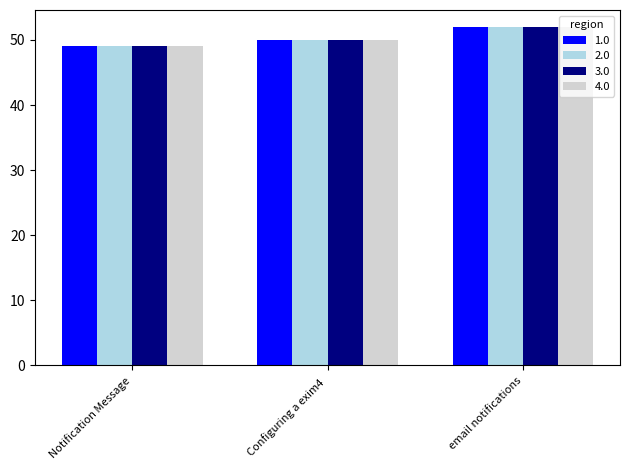

At which category is the sum across all series the highest?

email notifications